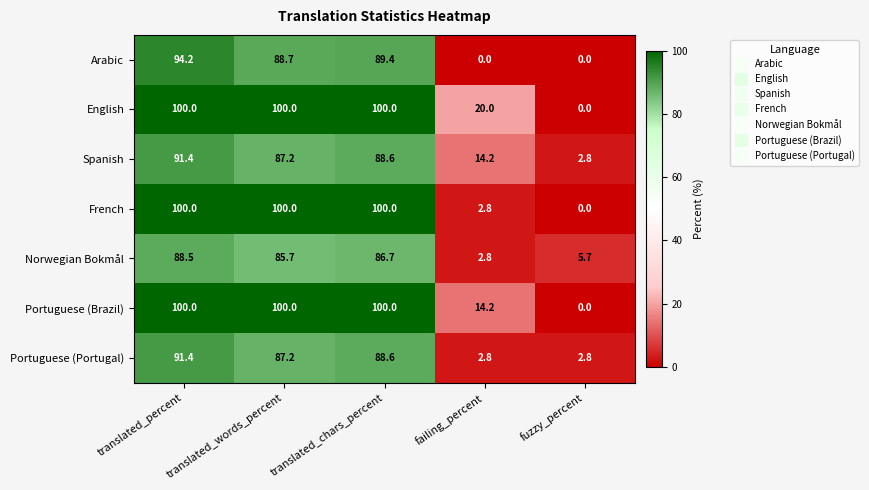

Where is French nearest to the value 50?

failing_percent